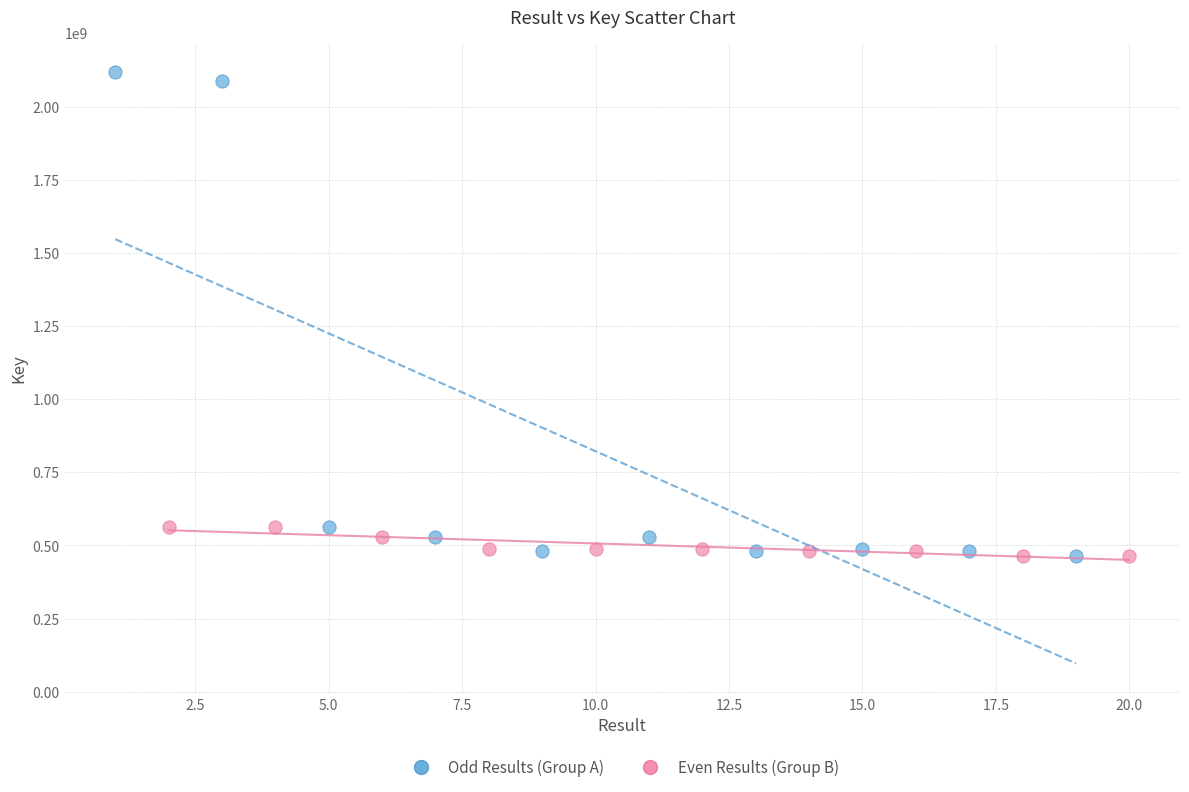

Which series has the largest Y range (max minus min)?

Odd Results (Group A)